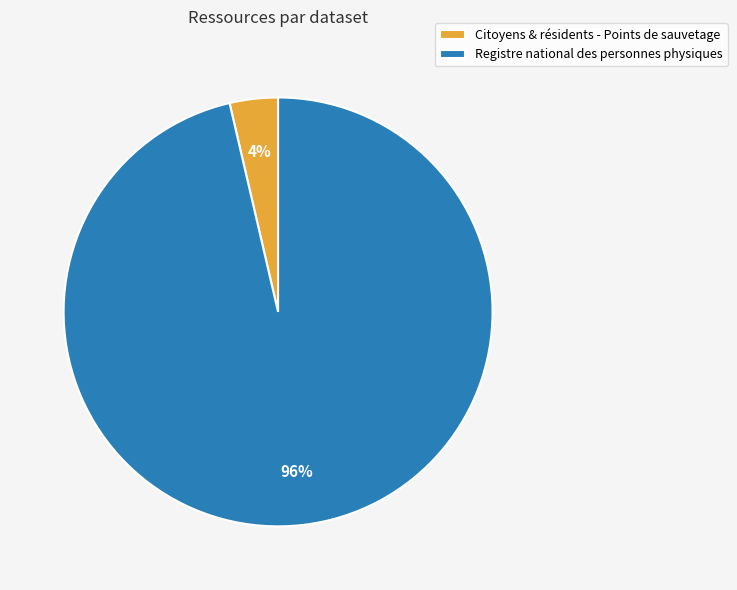

Does any single category account for the majority?

Yes